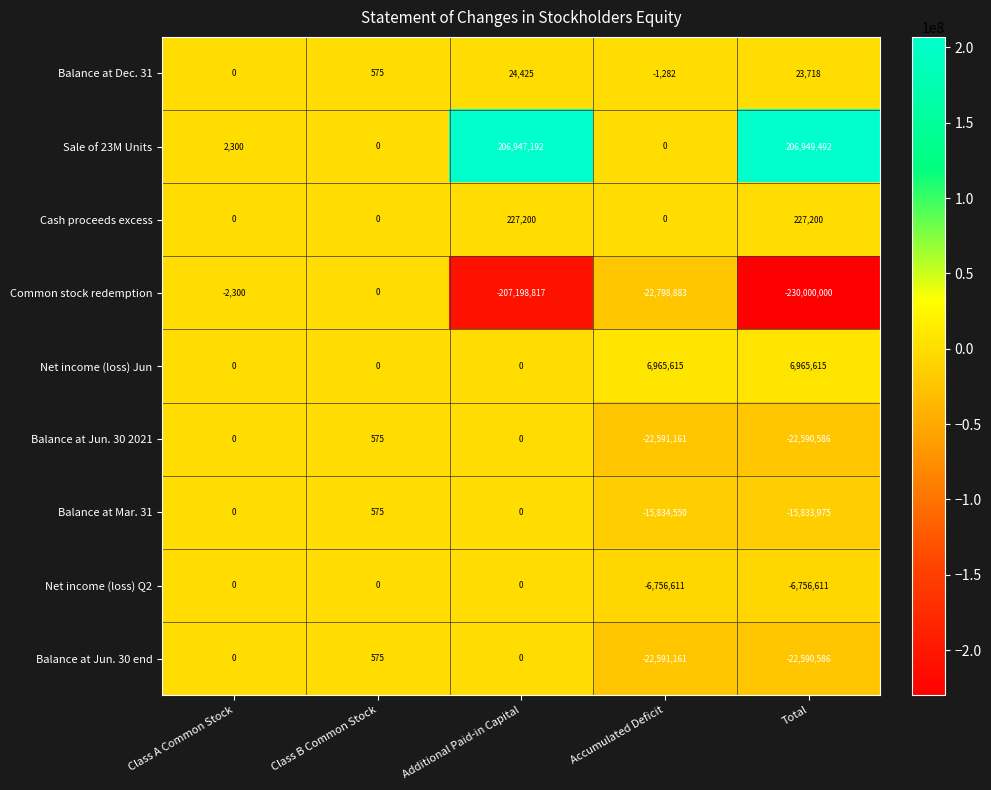

Which label corresponds to the largest value in the chart?

Total